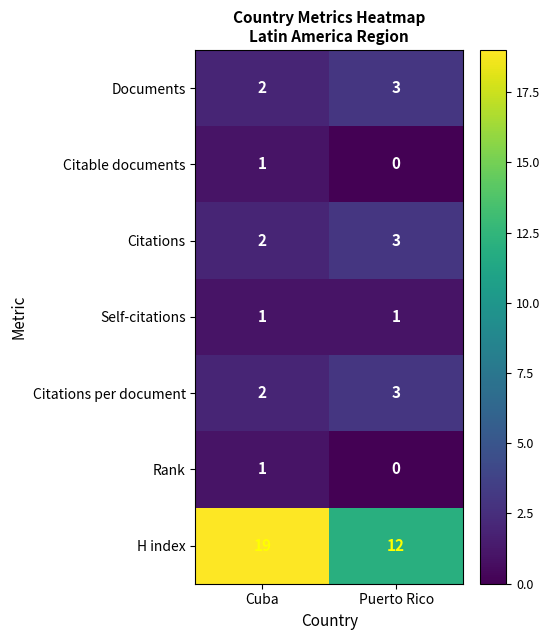

What is the sum of all Documents values?

5